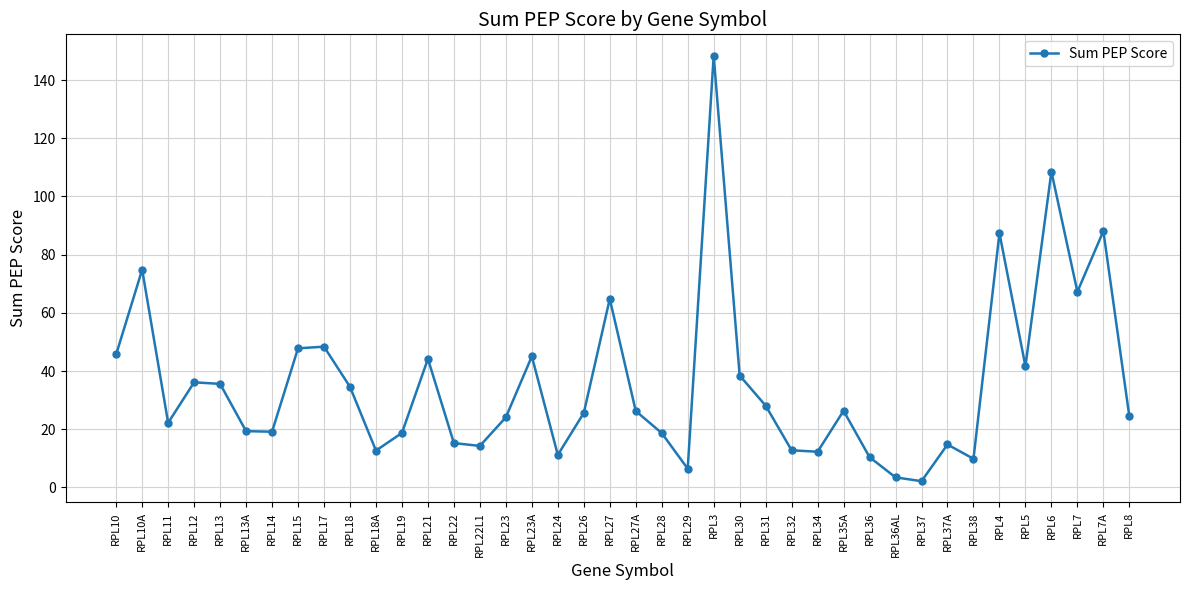

At which category does the data reach its first local peak?

RPL10A